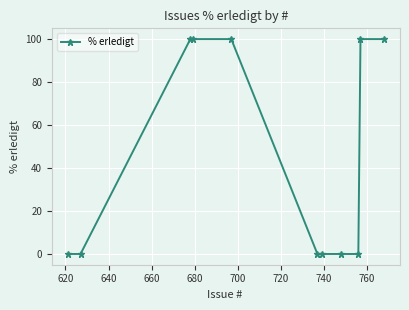

What is the difference between the maximum and second lowest values?

100